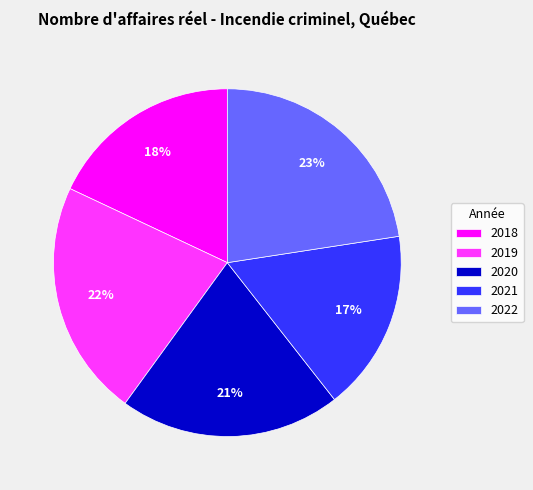

Which category has the biggest portion of the pie?

2022